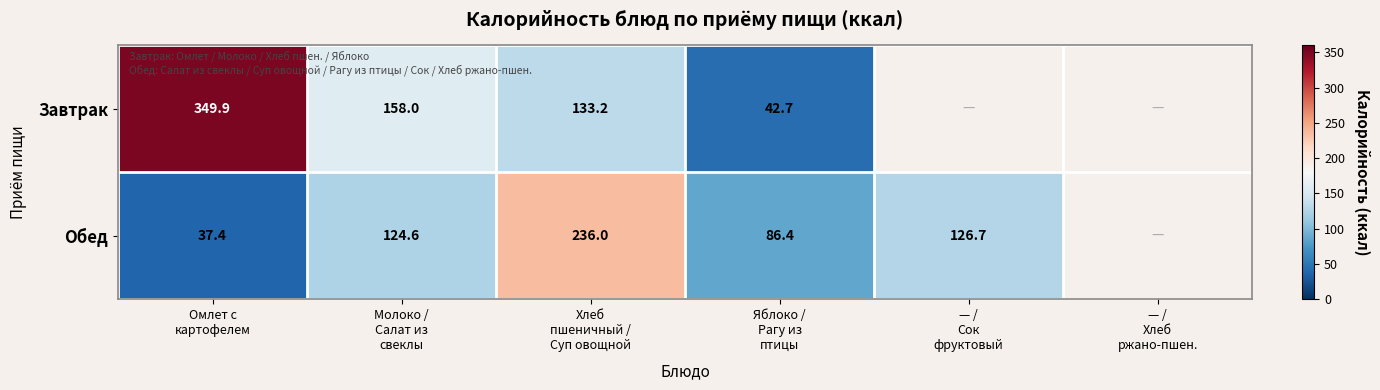

Rank the categories by Обед value from lowest to highest.

Омлет с картофелем, Яблоко / Рагу из птицы, Молоко / Салат из свеклы, — / Сок фруктовый, Хлеб пшеничный / Суп овощной, — / Хлеб ржано-пшен.